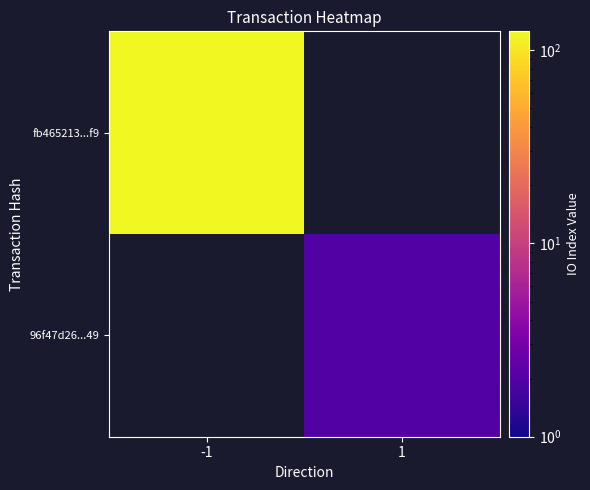

The fb465213...f9 series shows 54.7 at -1. True or false?

False